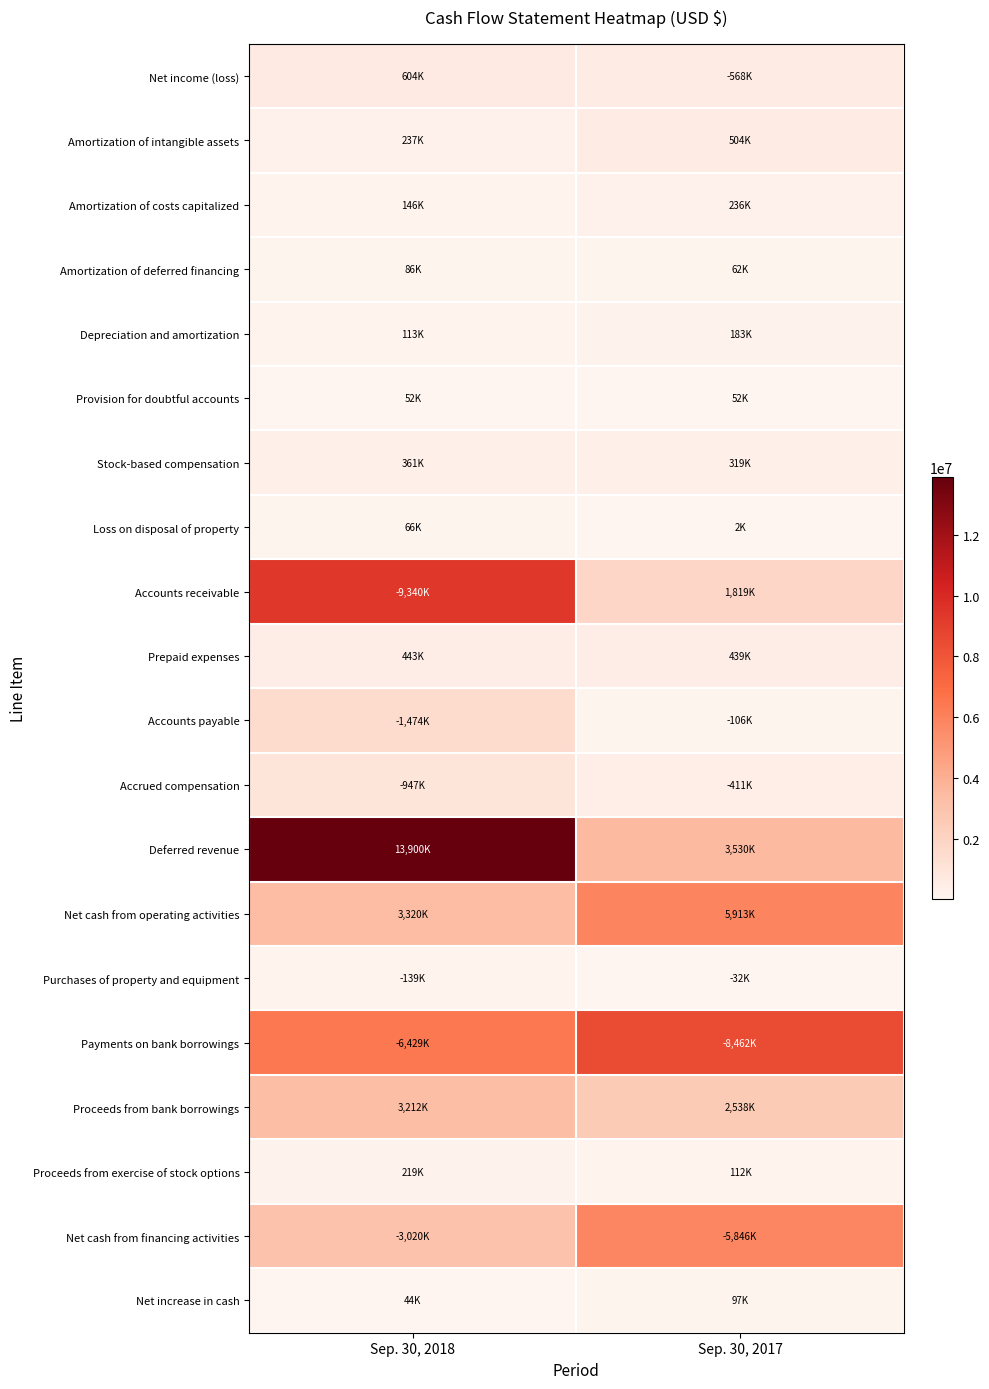

Which category has the lowest value across all series?

Sep. 30, 2017